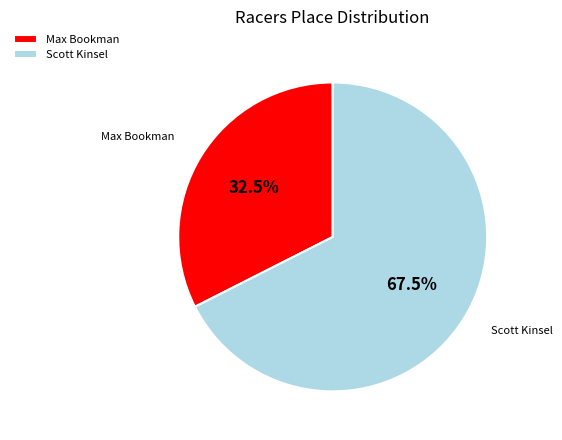

Which category has the biggest portion of the pie?

Scott Kinsel